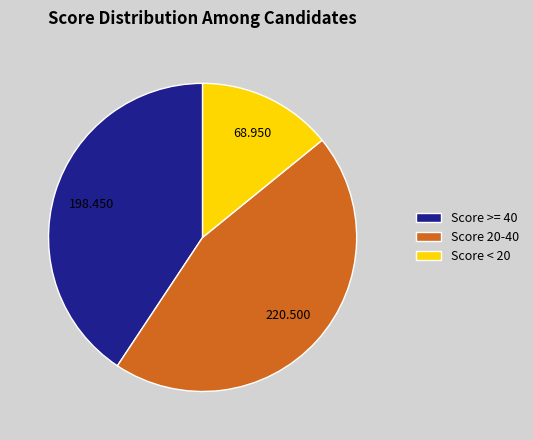

How many segments does this pie chart have?

3